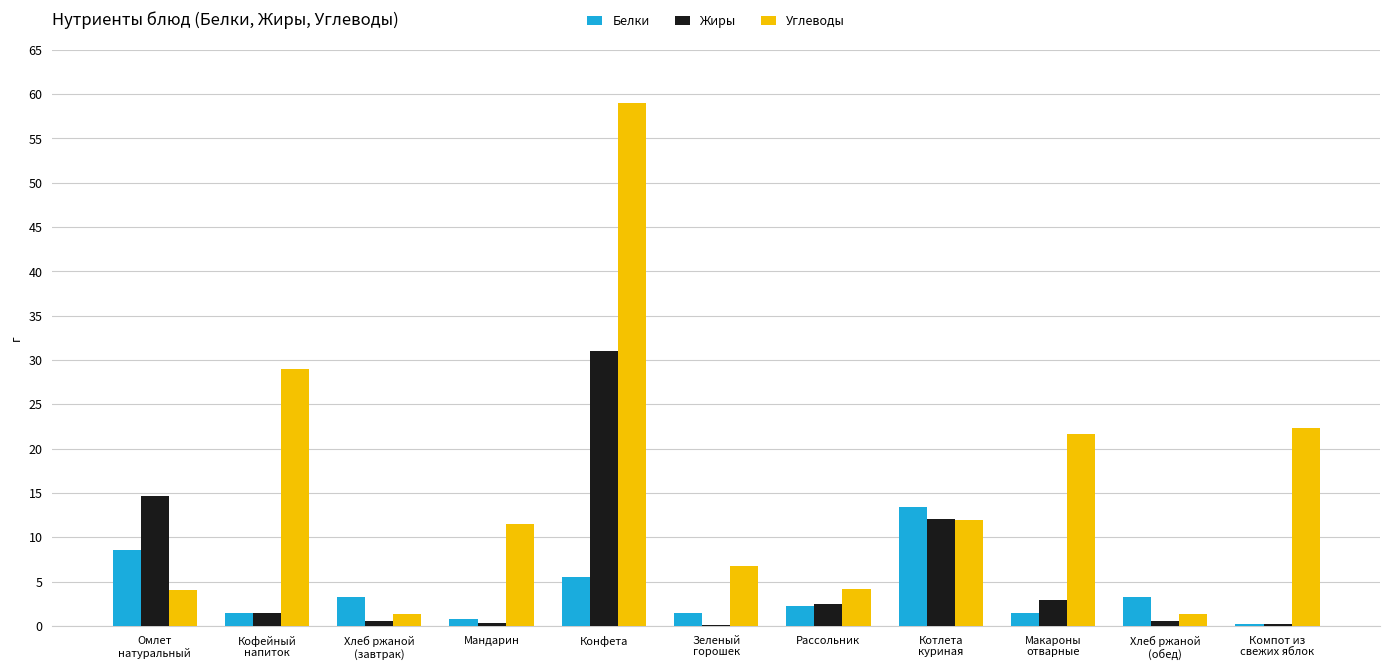

Are the bars horizontal?

No